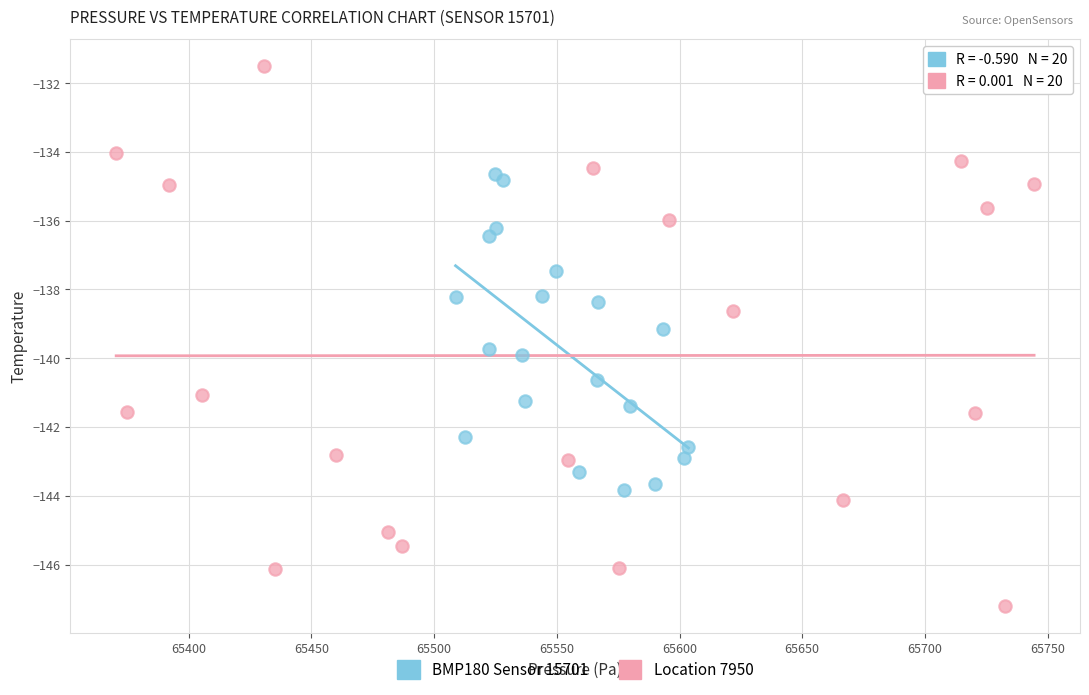

What are all the series names shown in the legend?

BMP180 Sensor 15701, Location 7950